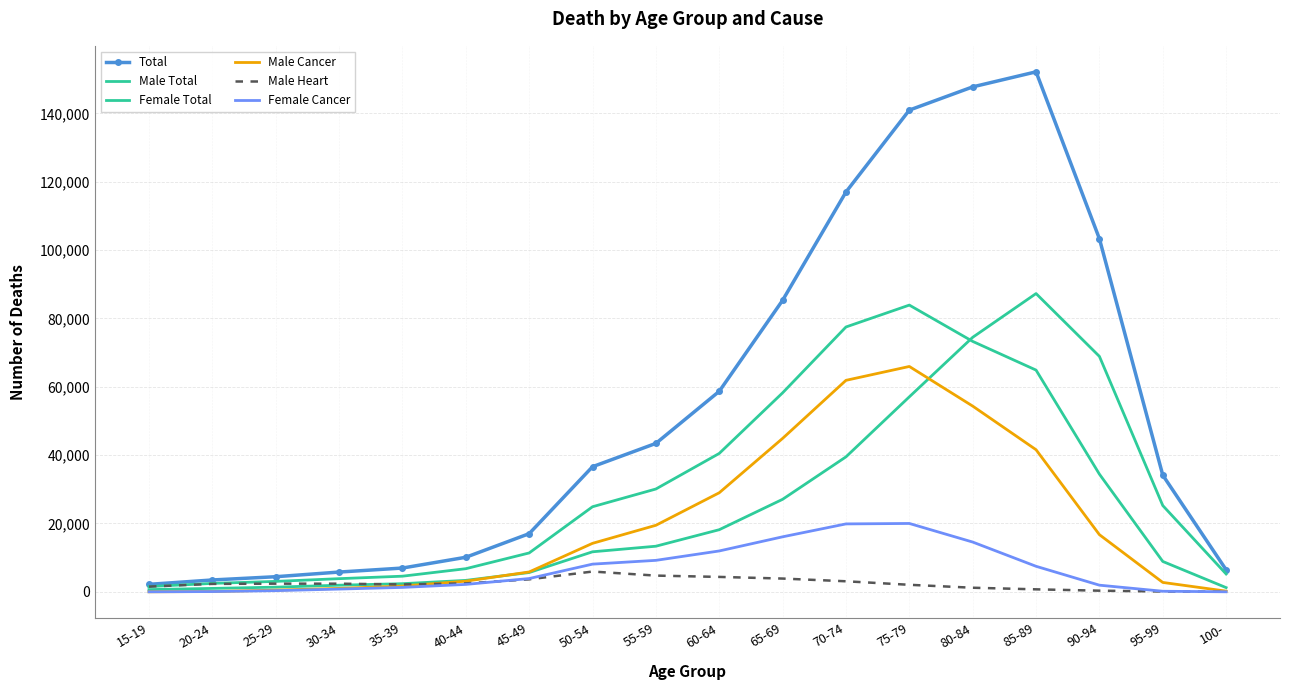

At which category is the sum across all series the highest?

75-79